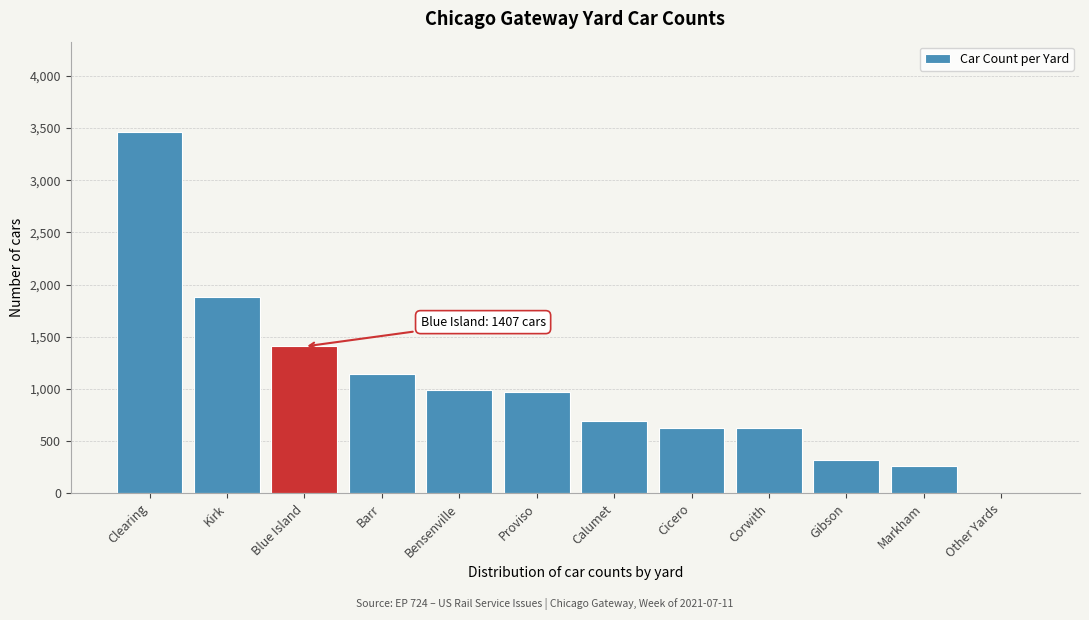

Approximately how many times larger is the value at Gibson compared to Bensenville?

0.3